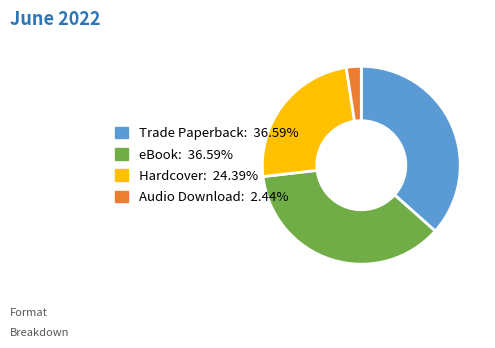

Do Audio Download and Trade Paperback together represent more than half of the pie?

No